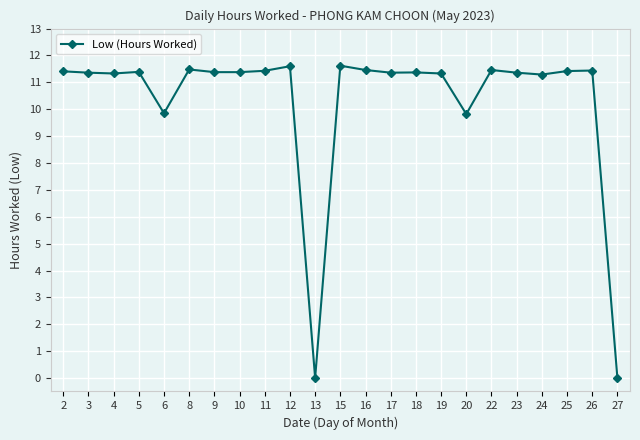

How many series are shown in this chart?

1